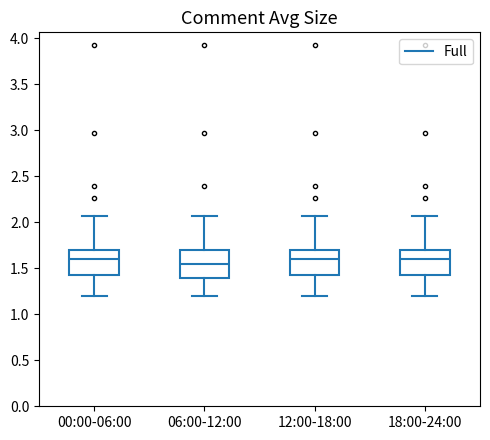

Reading left to right, transcribe this box plot: for each box, give where its median line is, the range the box spans, and where its two whiskers end, as read against the y-axis. The values are not printed on the chart, so give them approximately, as read against the axis.

00:00-06:00: median 1.60, box 1.40 to 1.70, whiskers 1.20 to 2.05
06:00-12:00: median 1.55, box 1.40 to 1.70, whiskers 1.20 to 2.05
12:00-18:00: median 1.60, box 1.45 to 1.70, whiskers 1.20 to 2.05
18:00-24:00: median 1.60, box 1.45 to 1.70, whiskers 1.20 to 2.05